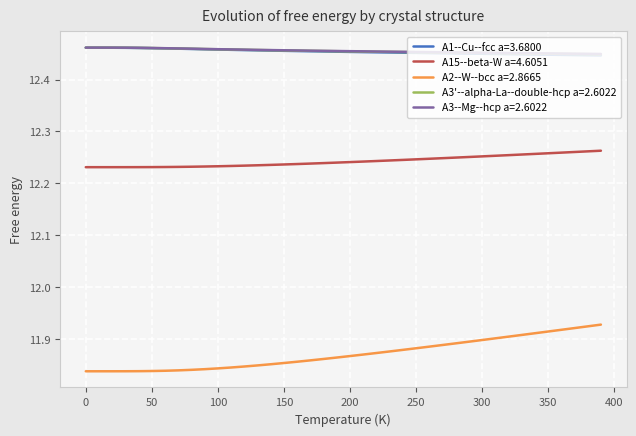

At how many categories does at least one series exceed 12?

40